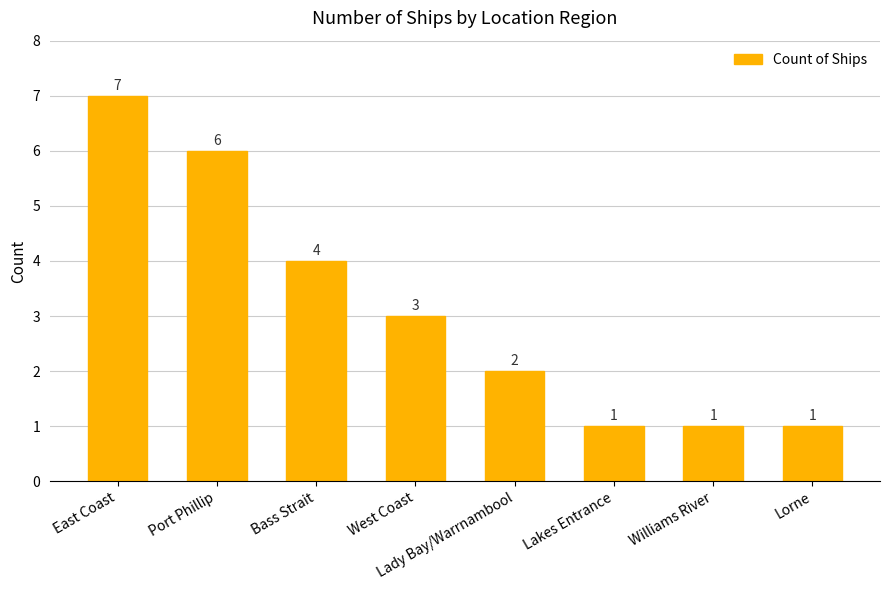

Count the number of categories in the chart.

8